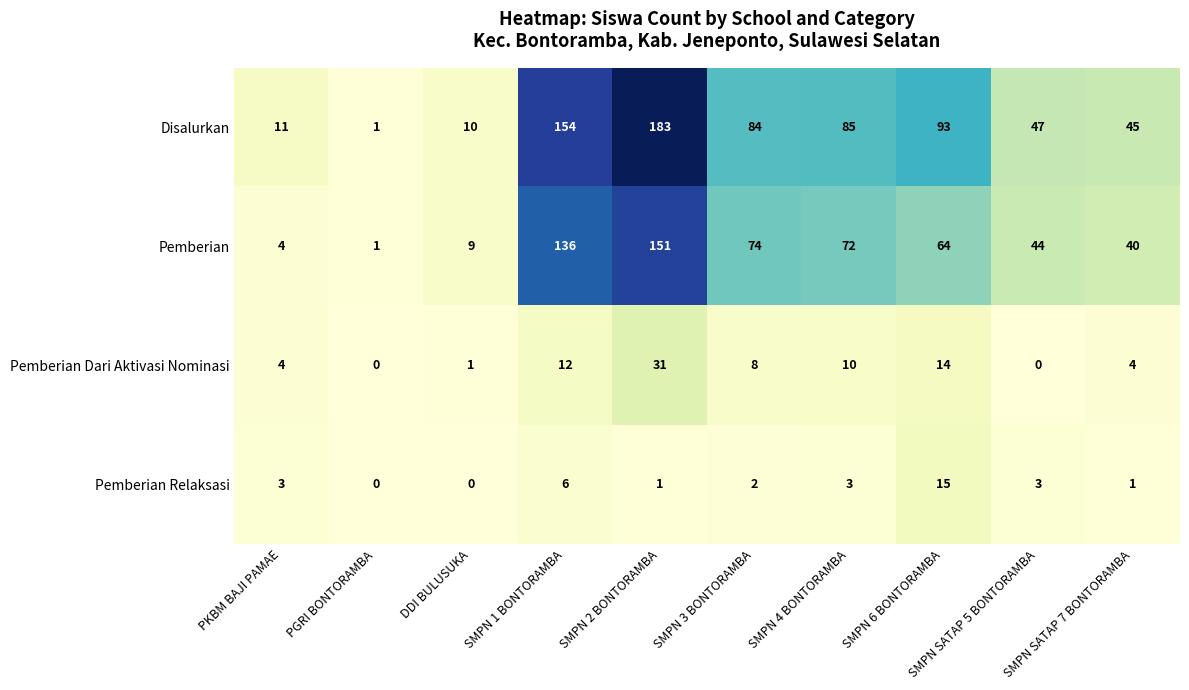

Read the Pemberian Relaksasi value at SMPN SATAP 5 BONTORAMBA.

3